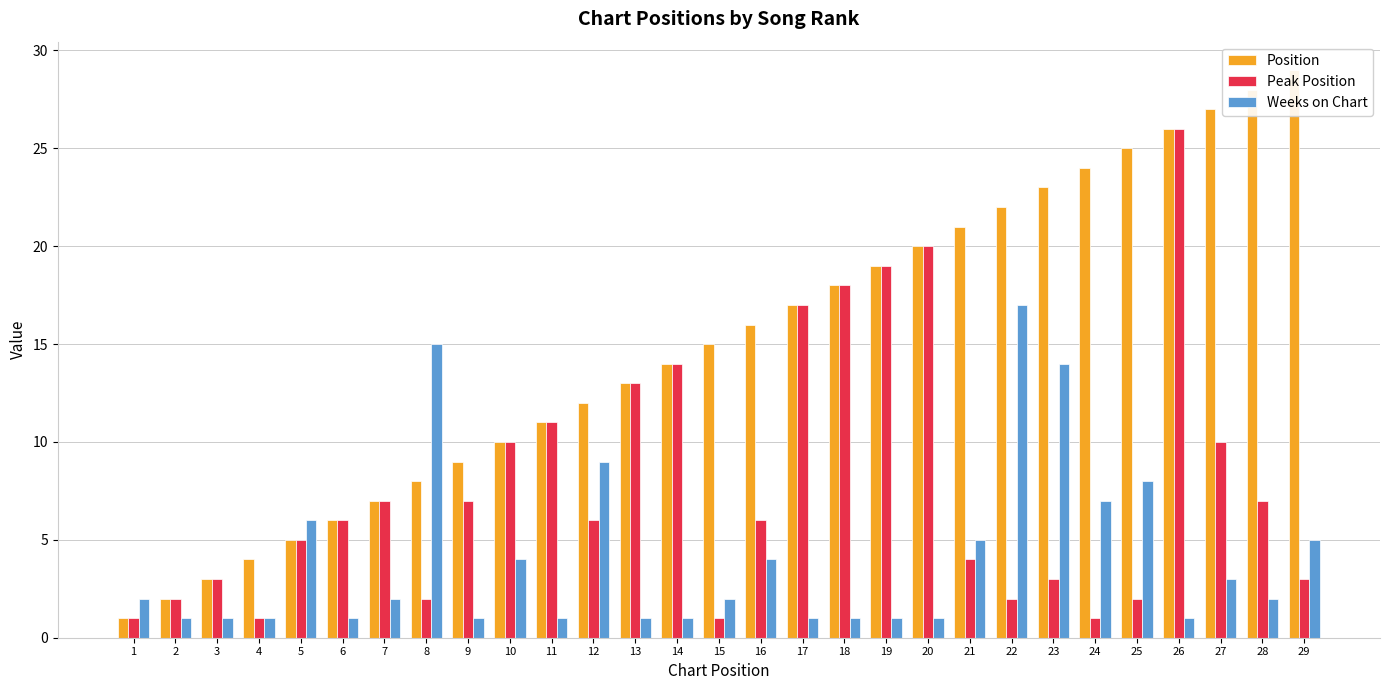

At which category is the sum across all series the highest?

26